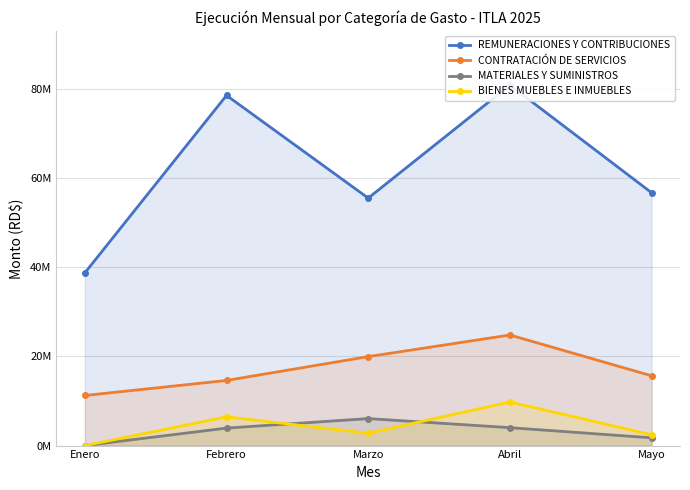

What is the difference between the highest and lowest values at Febrero?

74592085.4